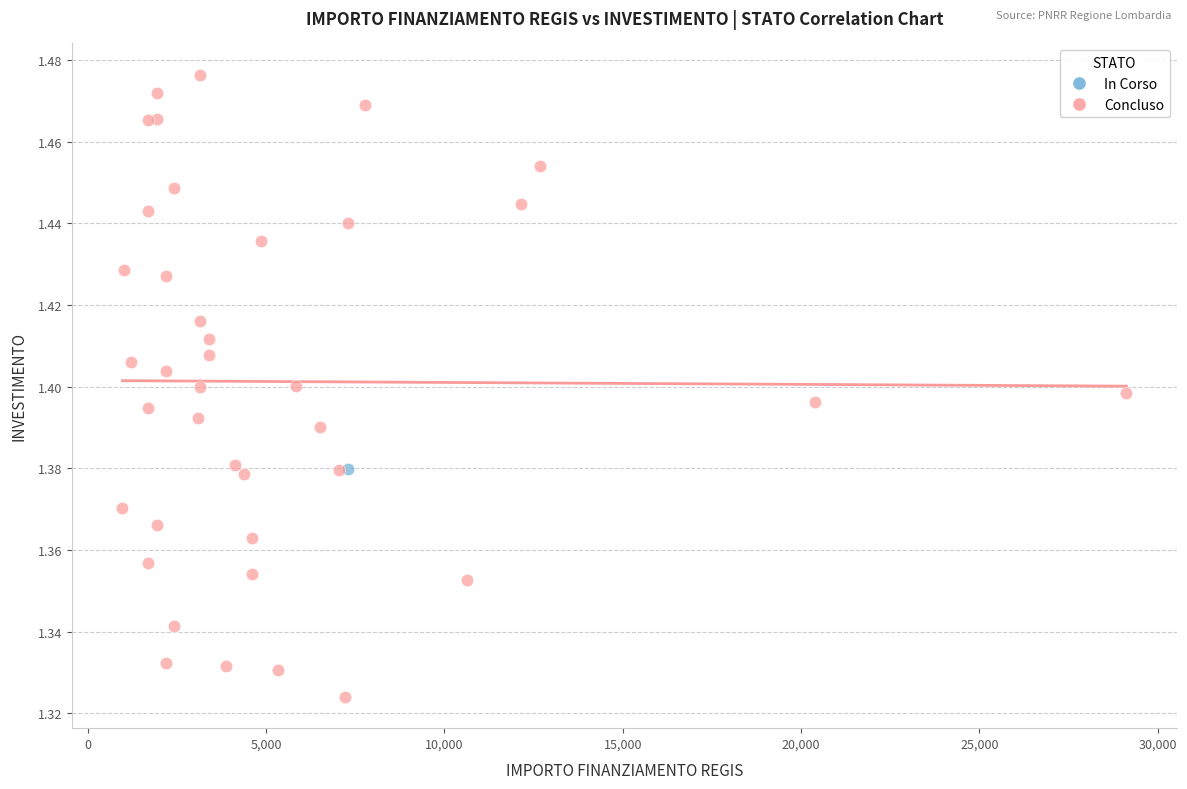

What are all the series names shown in the legend?

In Corso, Concluso